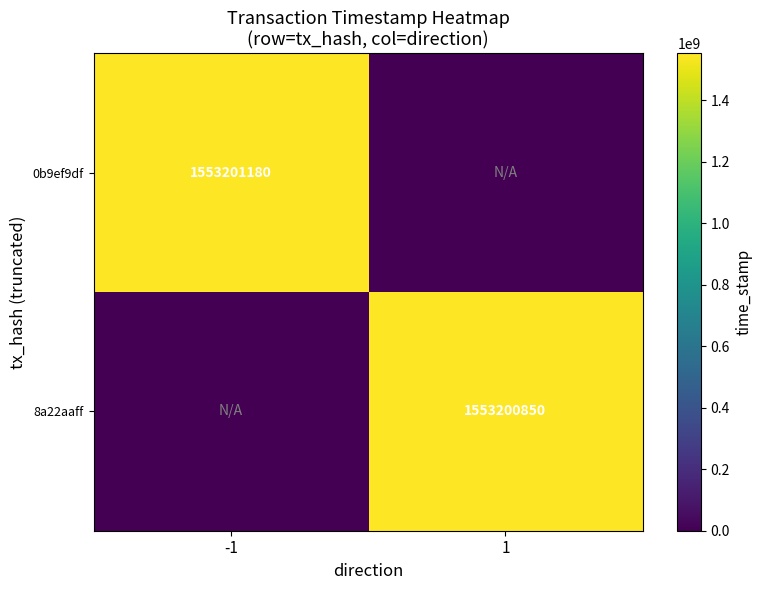

The value of 0b9ef9df at -1 is 1553201180. True or false?

True